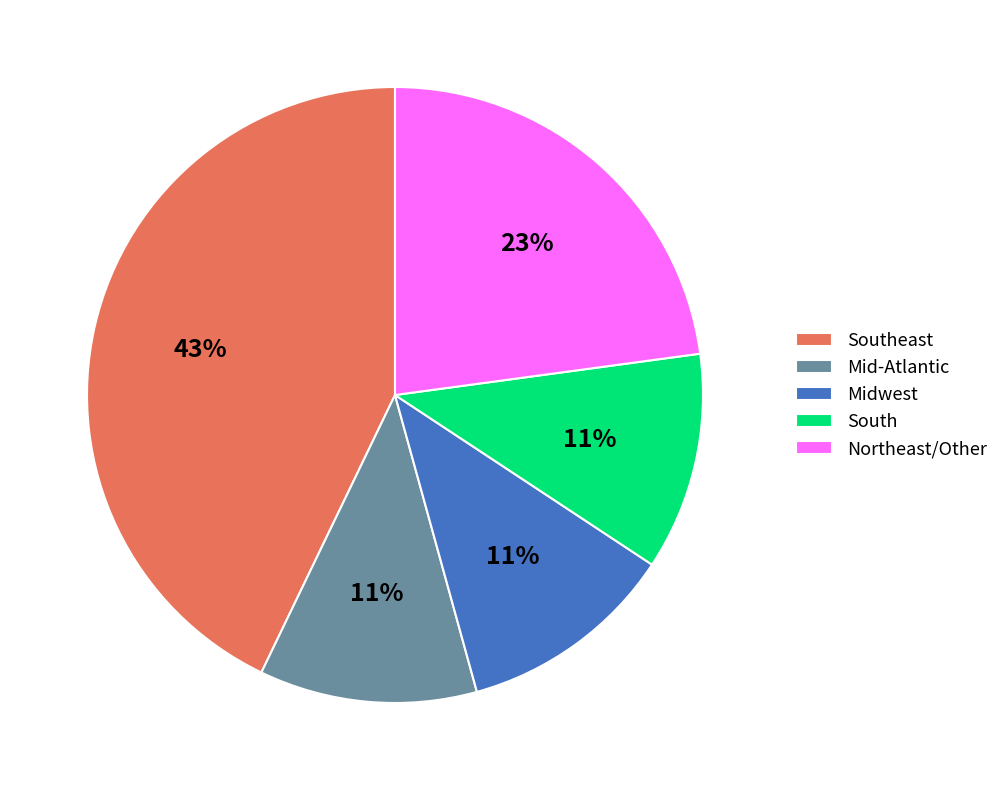

The Northeast/Other slice represents 23% of the pie. True or false?

True